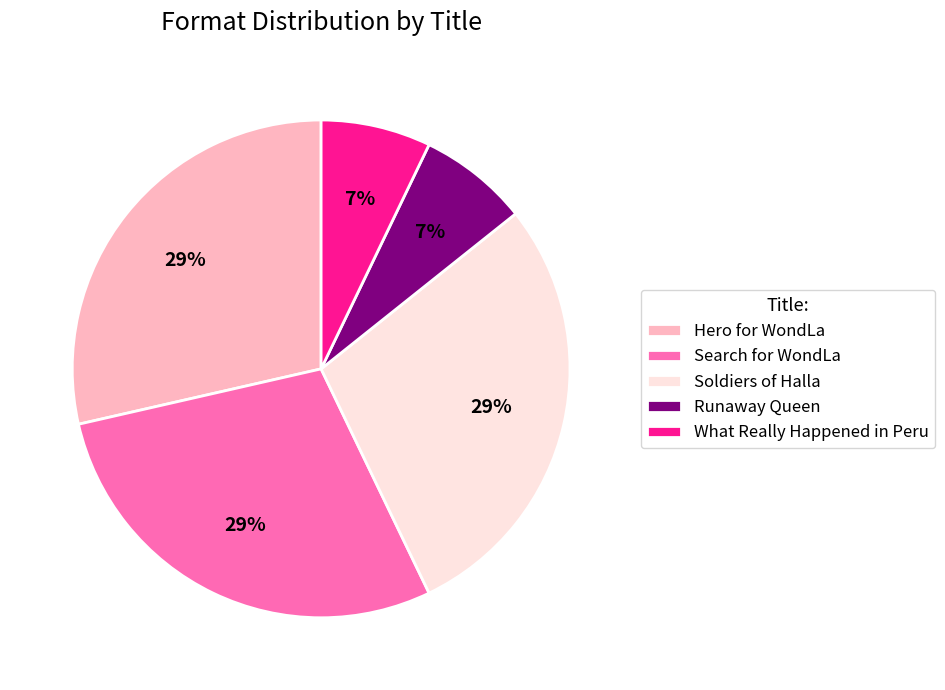

How many segments does this pie chart have?

5